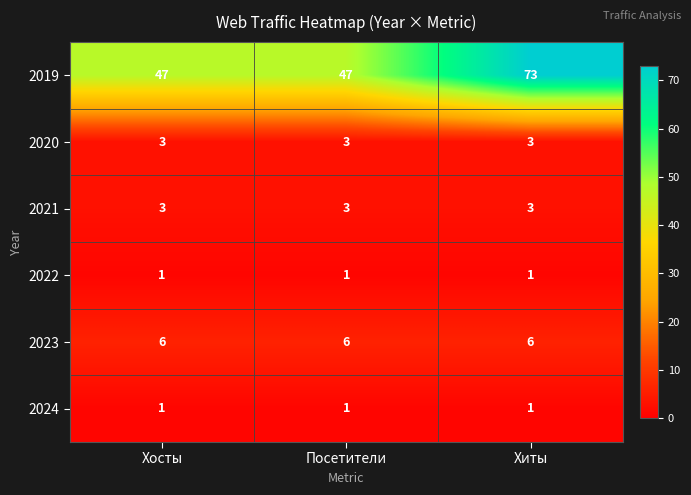

Is it true that 2023 equals 10 at Посетители?

False